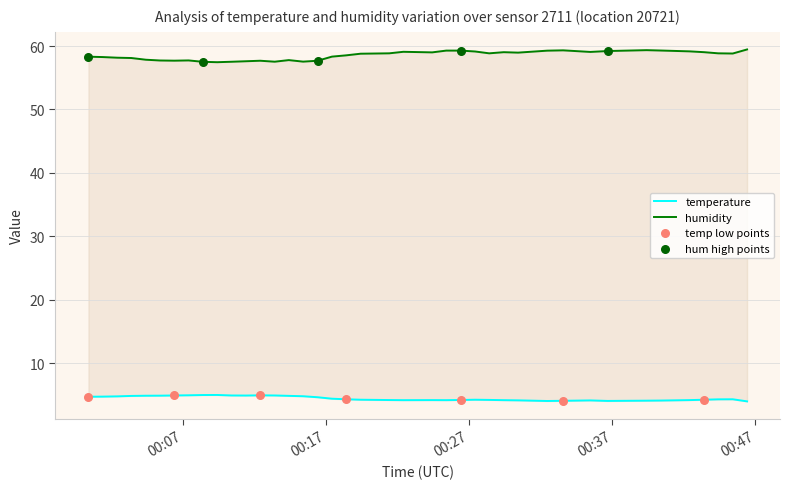

At how many categories does at least one series exceed 39?

40